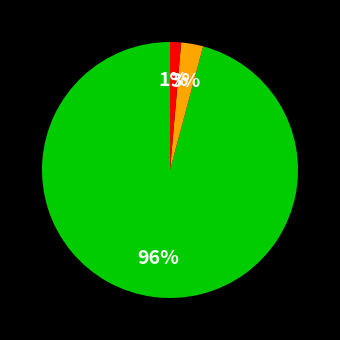

To the nearest percent, what is the average slice percentage?

33%